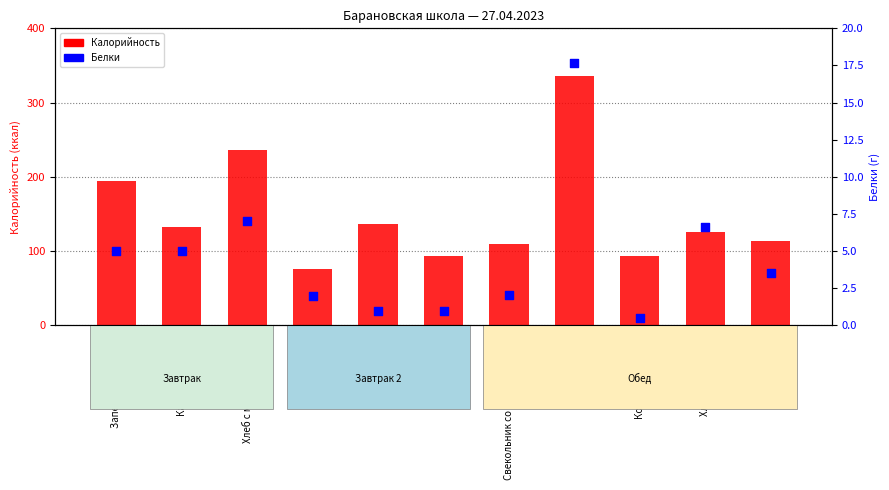

Which series contains the lowest Y value?

Белки